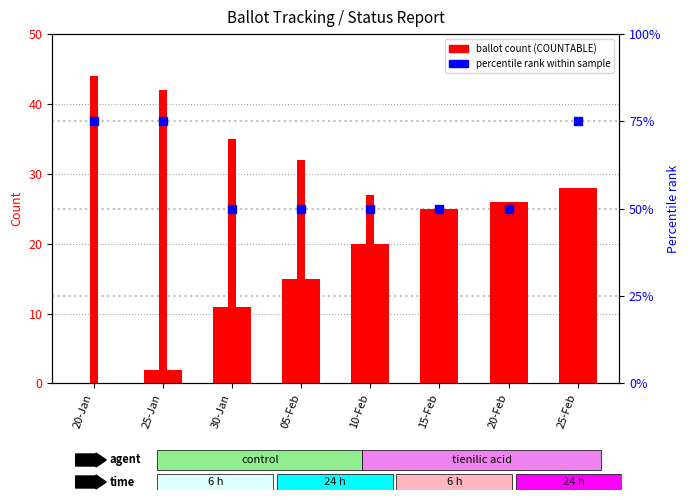

Which series has the largest range (max minus min)?

COUNTABLE